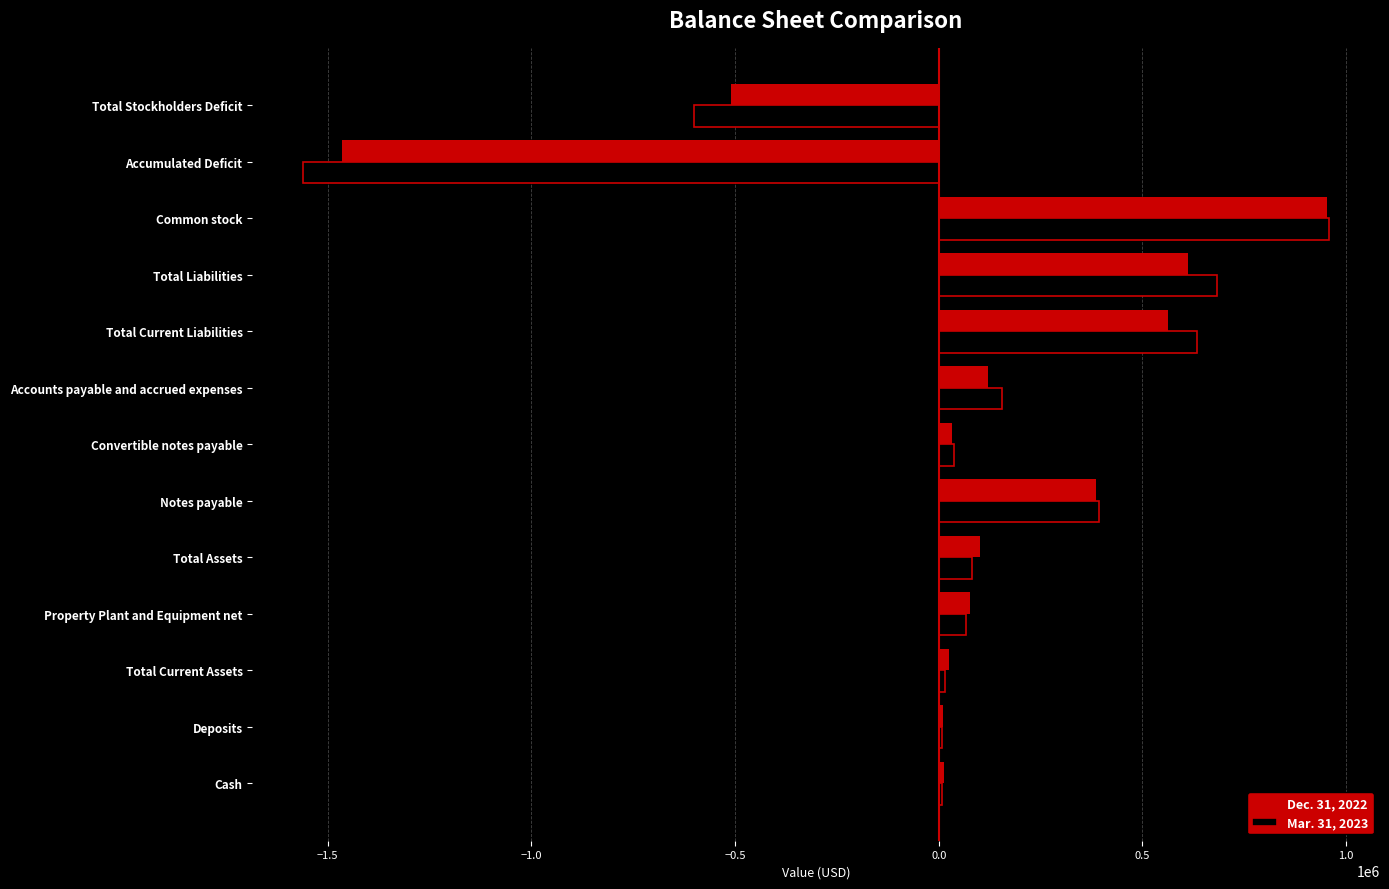

Which series changed the most between Common stock and Accumulated Deficit?

Mar. 31, 2023